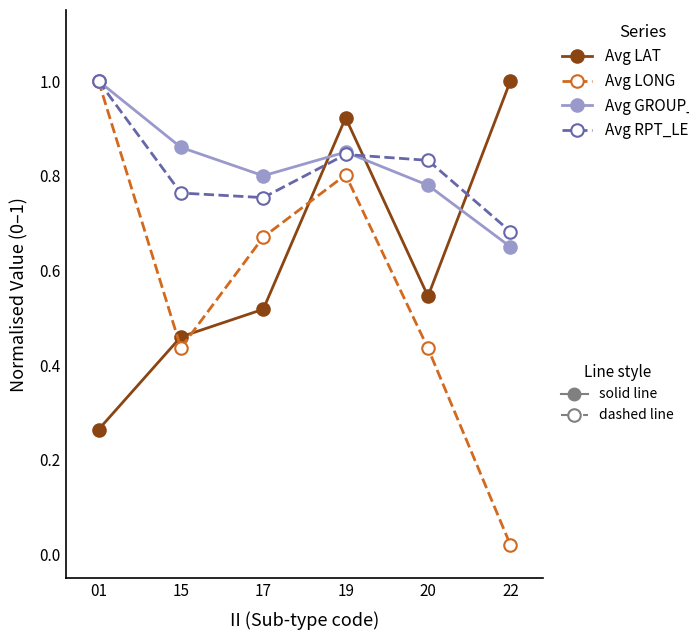

At which category is the sum across all series the highest?

19